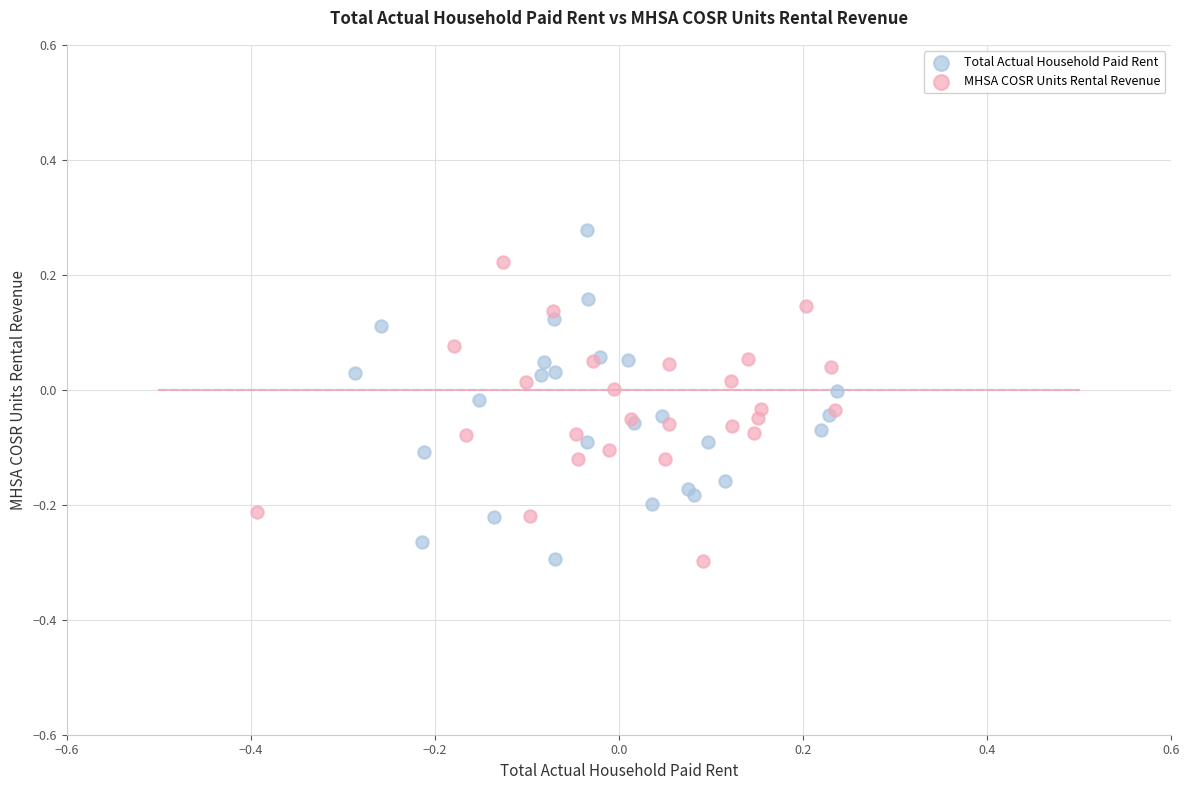

Which series has the largest Y range (max minus min)?

Total Actual Household Paid Rent